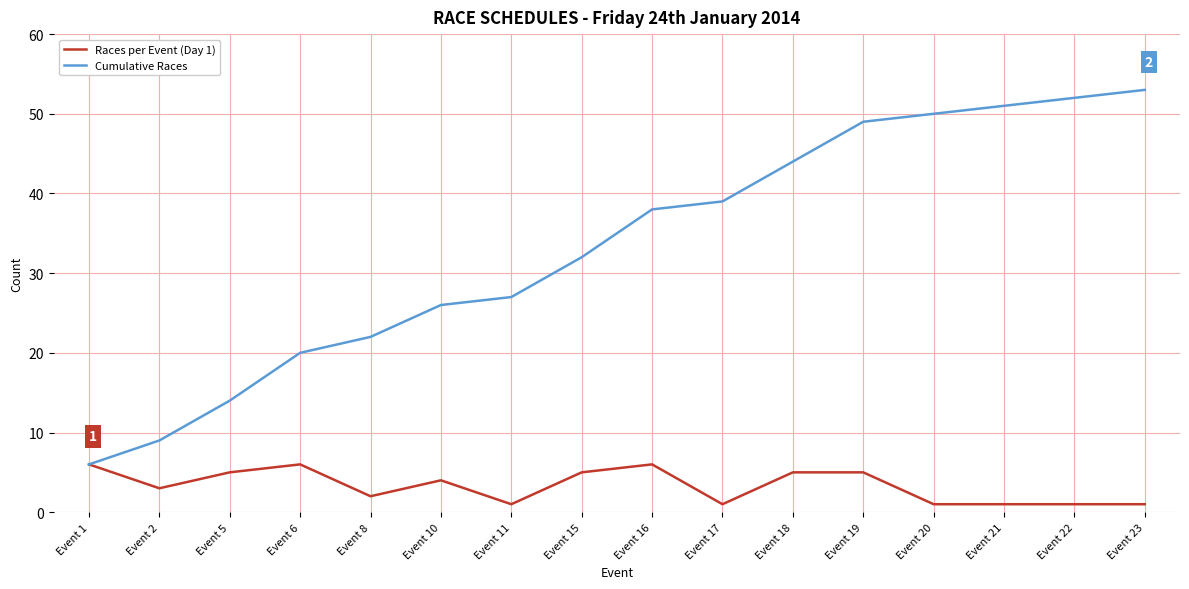

What is the maximum value shown in the chart?

53